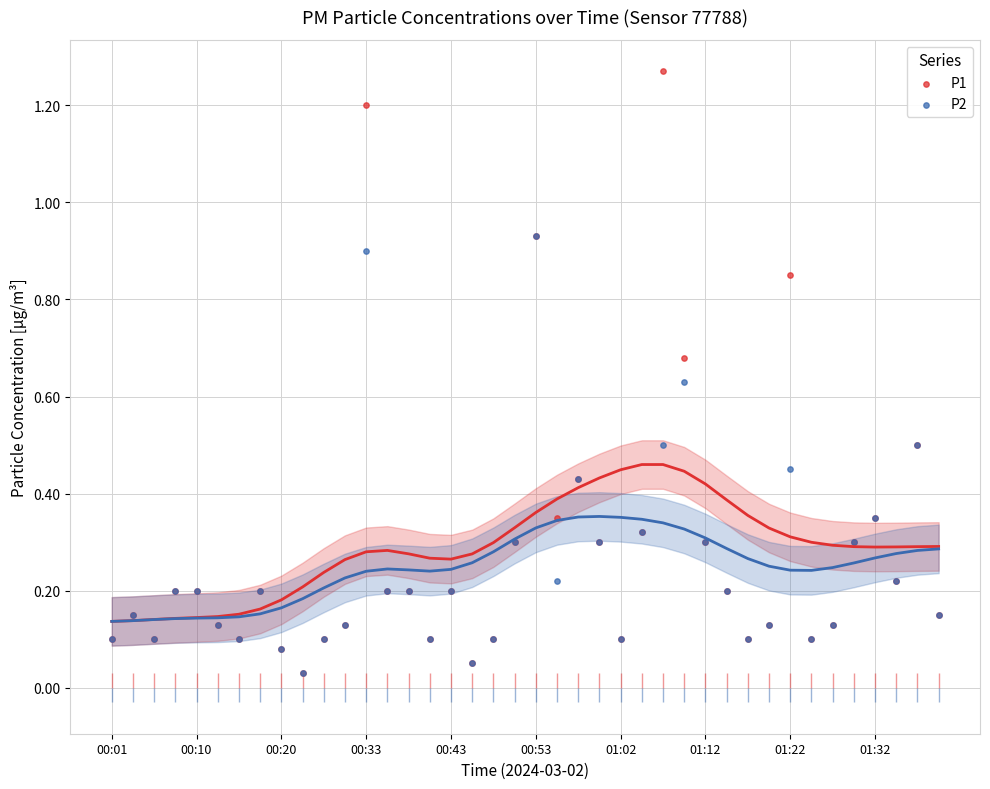

Which series has the largest total across all categories?

P1